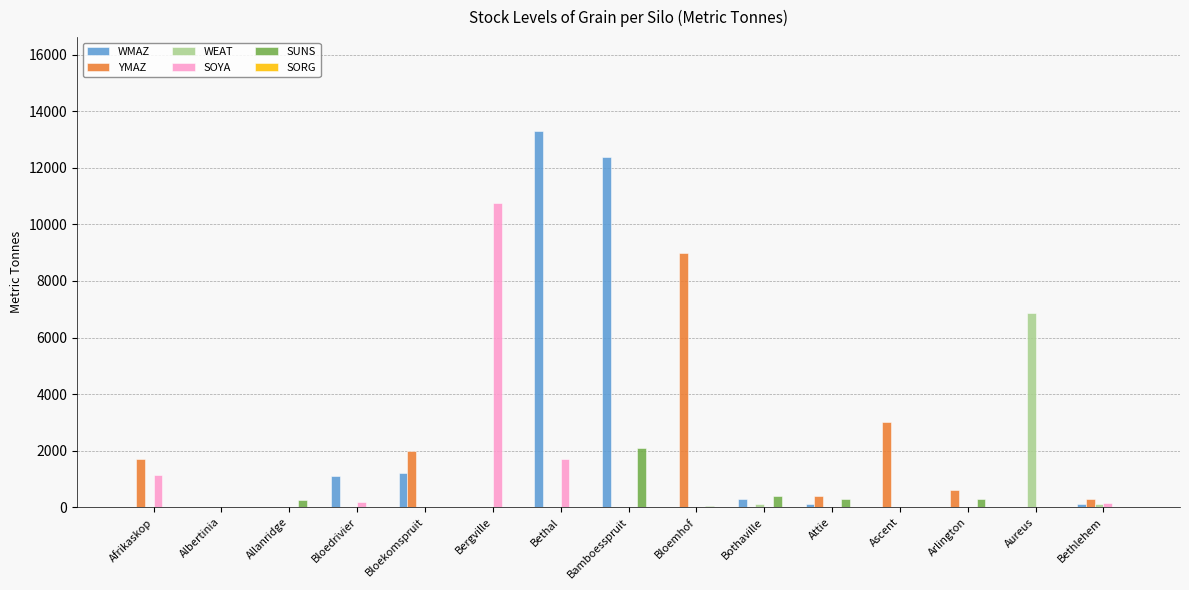

Between Allanridge and Bamboesspruit, which series saw the biggest shift?

WMAZ